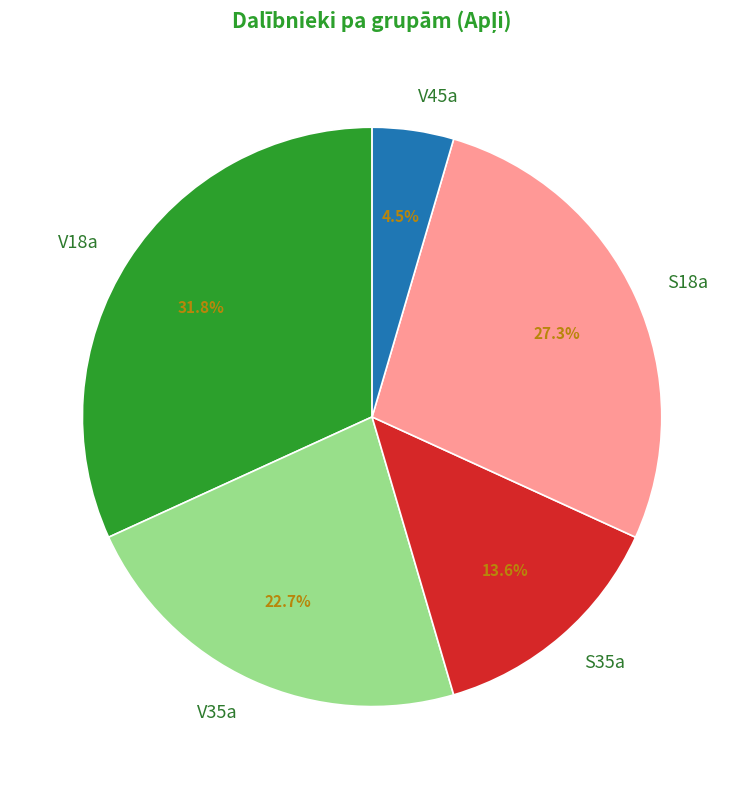

What is the largest slice in the pie chart?

V18a